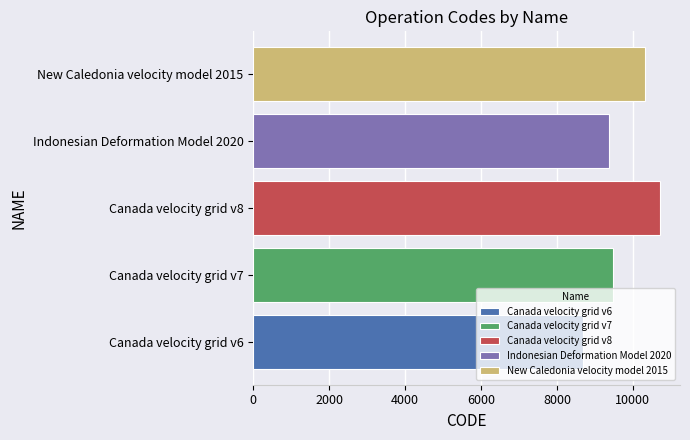

What value does the Canada velocity grid v8 series have at Canada velocity grid v8?

10707